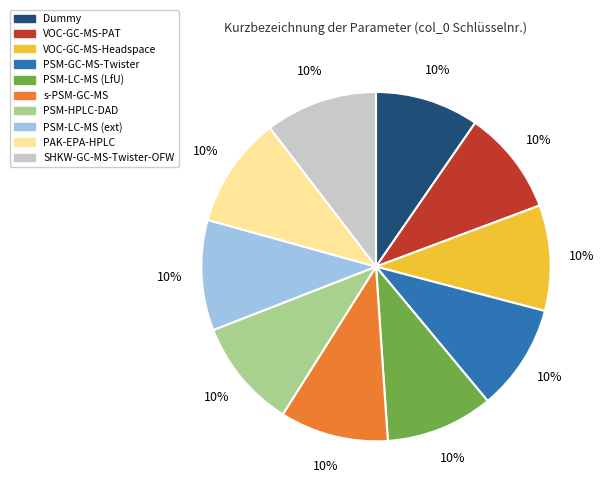

How many slices are in this pie chart?

10